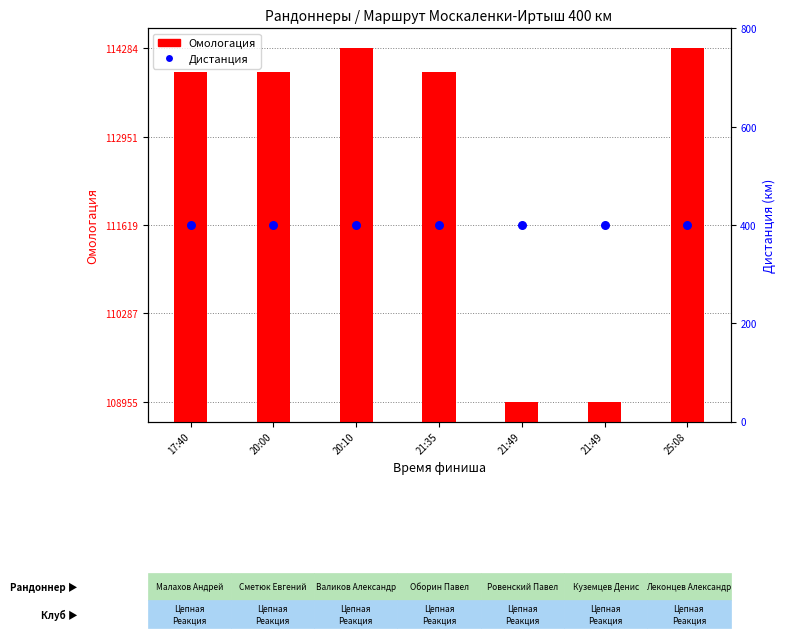

Which series has the largest Y range (max minus min)?

Омологация